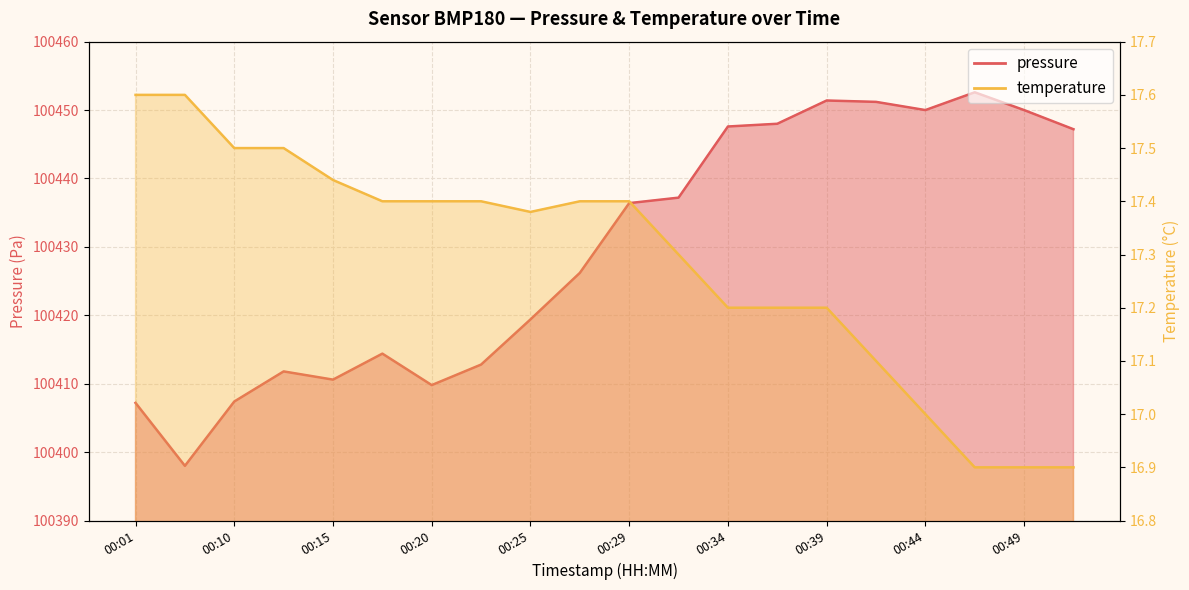

What is the value of the pressure point at the 17th from the left?

100450.0